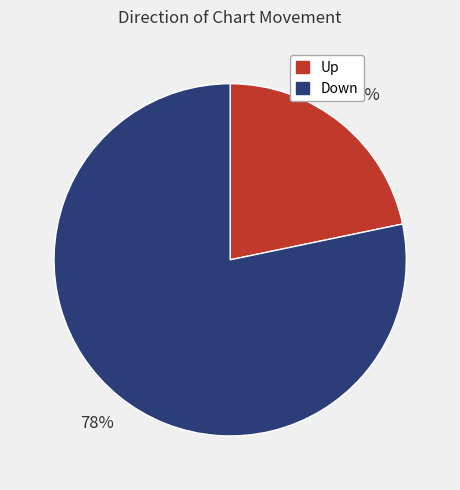

To the nearest percent, what is the average slice percentage?

50%